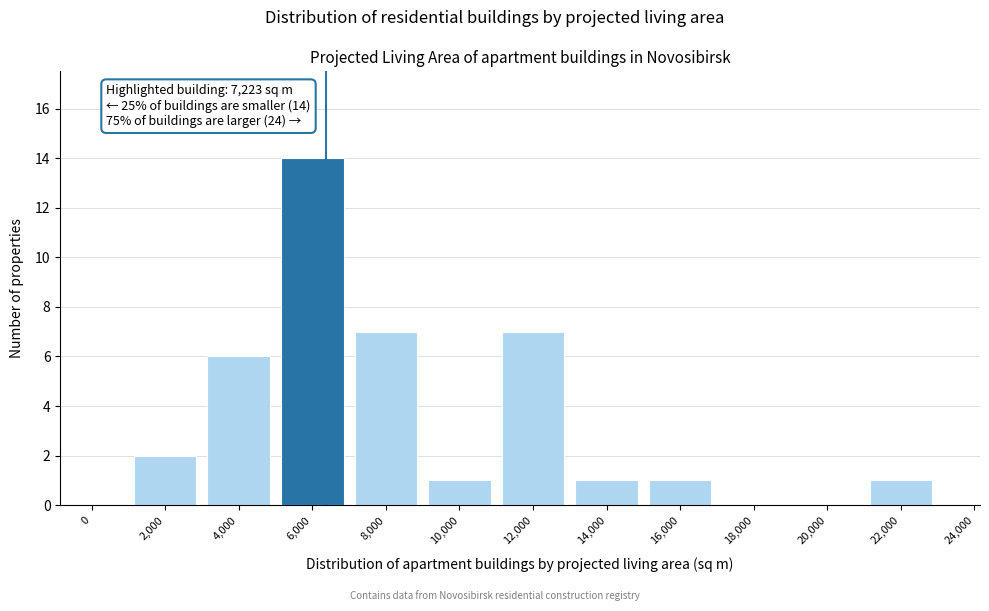

Reading right to left, what are all the values shown in this chart?

24,000=0	22,000=1	20,000=0	18,000=0	16,000=1	14,000=1	12,000=7	10,000=1	8,000=7	6,000=14	4,000=6	2,000=2	0=0